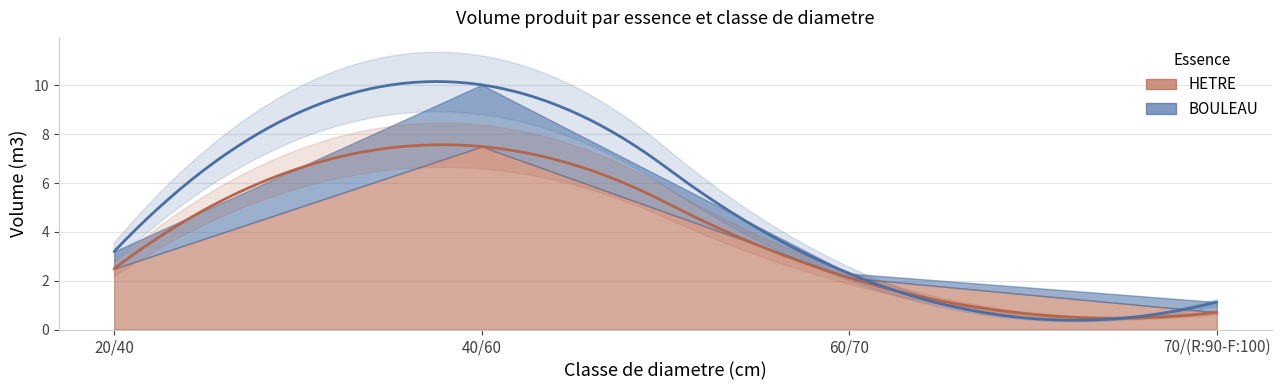

Between 20/40 and 60/70, which series saw the biggest shift?

BOULEAU